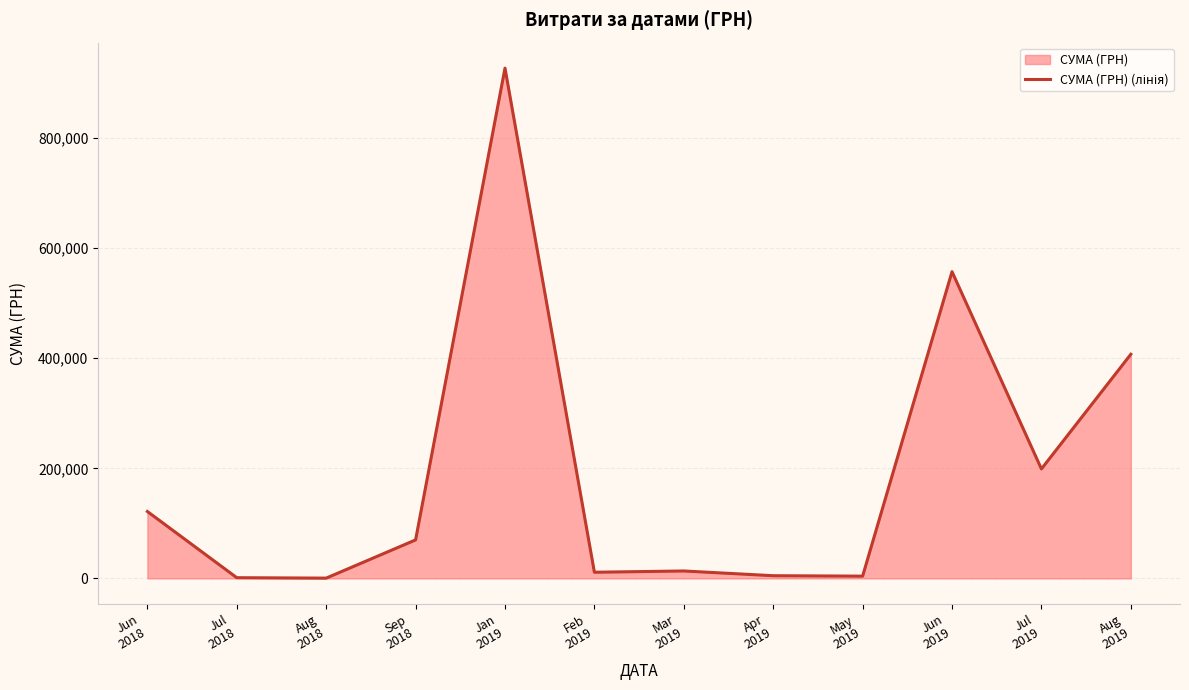

How many interior local valleys (lower than both neighbors) does the data have?

4